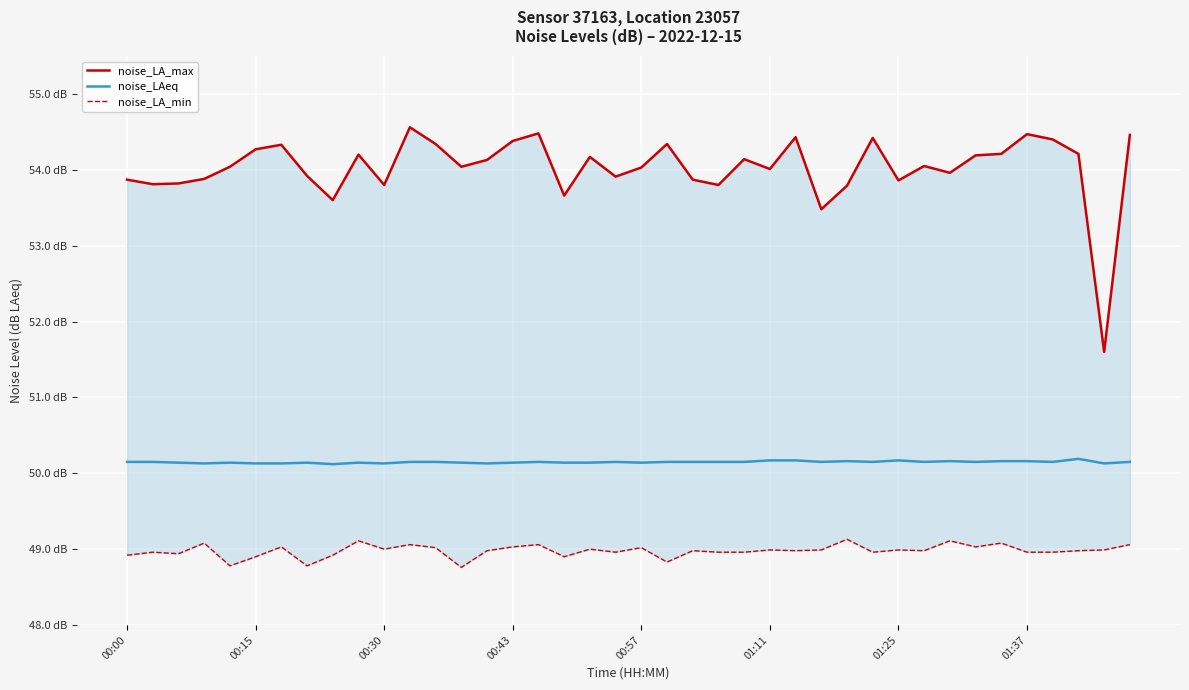

What is the sum of all noise_LA_min values?

1959.1